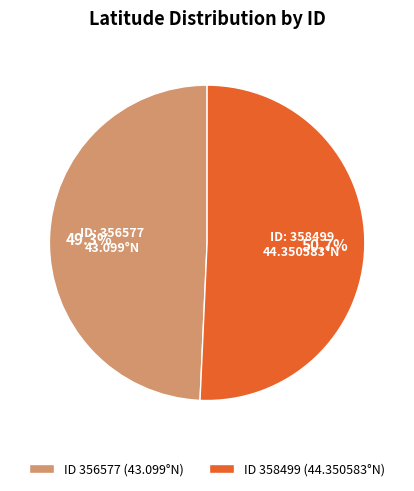

What is the smallest slice in the pie chart?

ID 356577 (43.099°N)